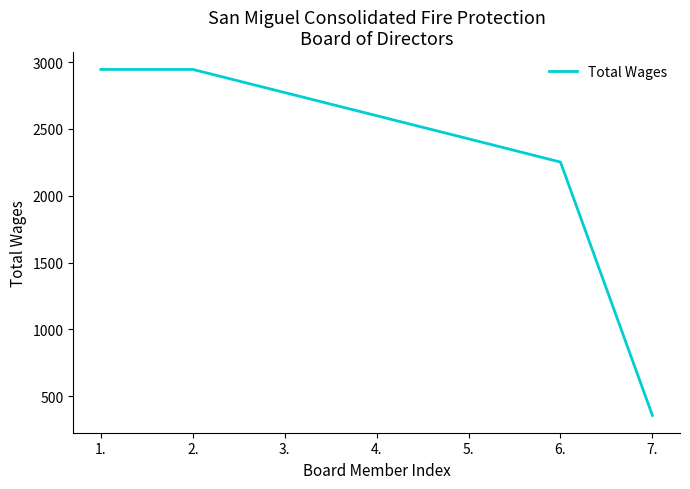

What is the approximate value at 7., to the nearest 10?

360